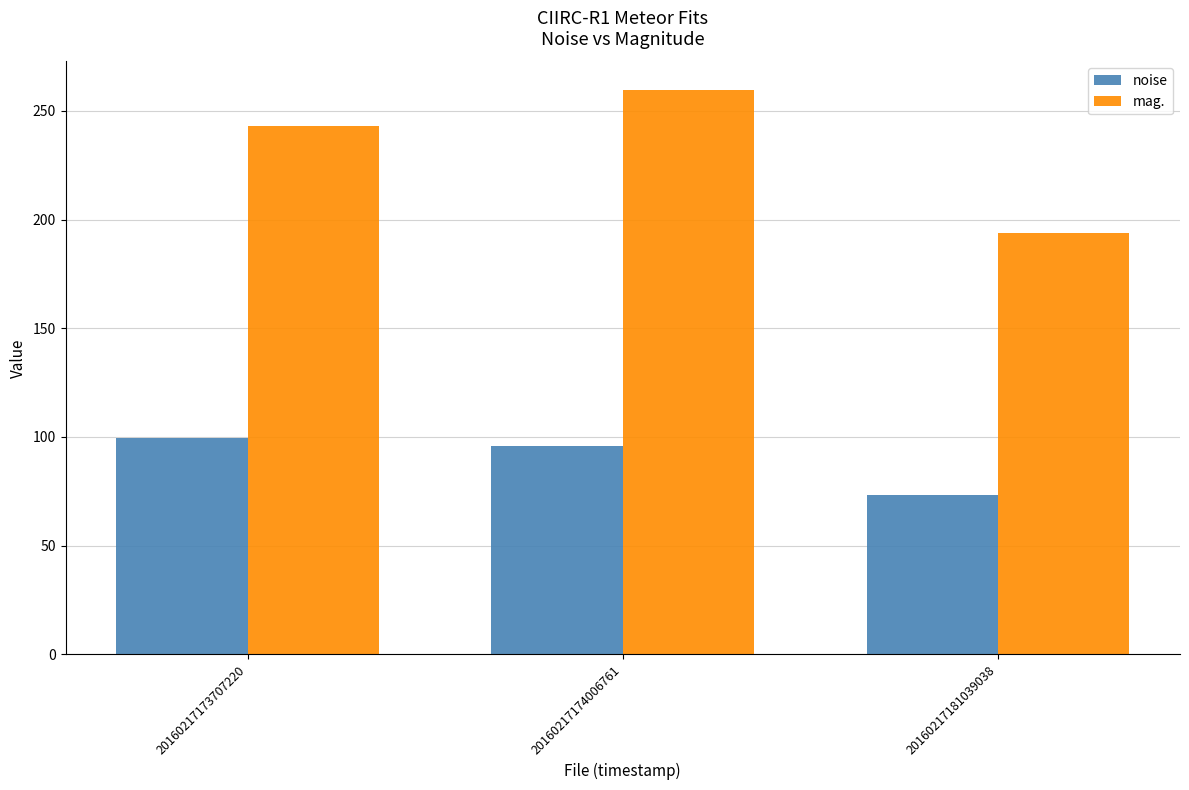

True or false: mag. has a value of 193.7 at 20160217181039038.

True